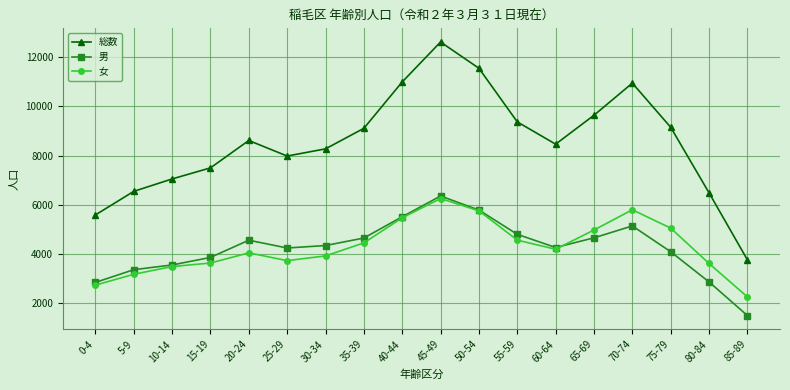

At which label does 男 first exceed 4347?

20-24